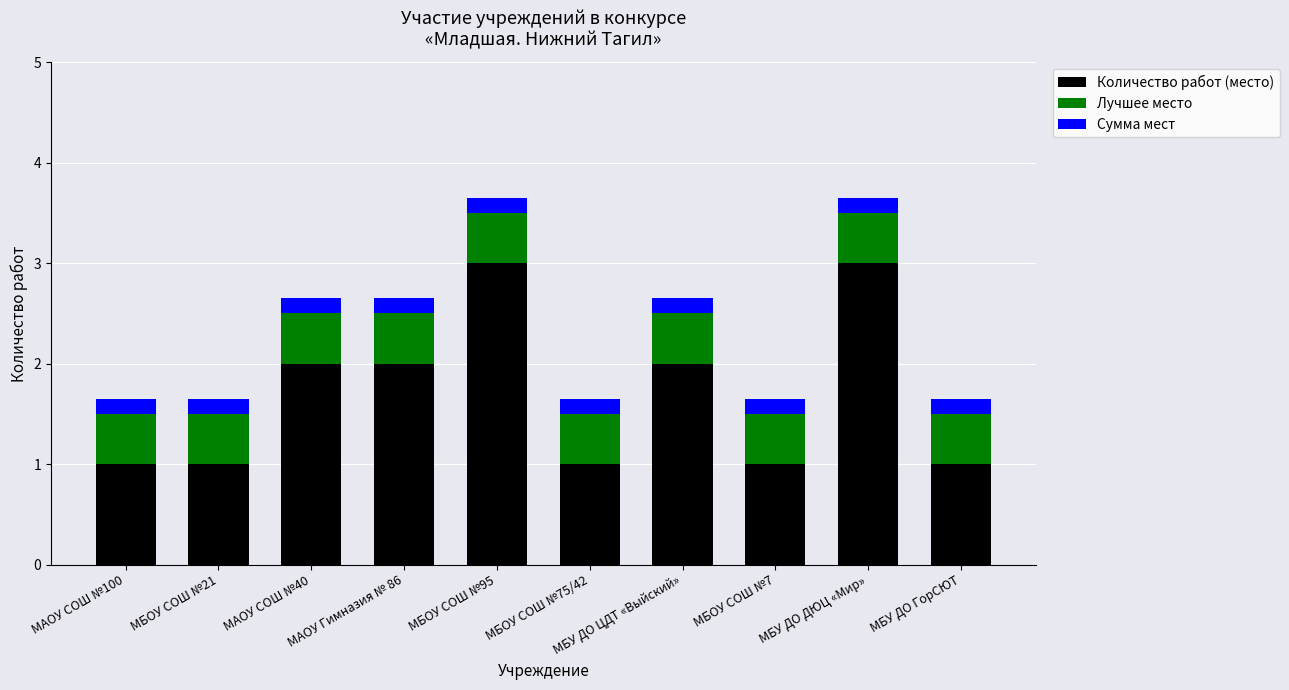

The value of Количество работ (место) at МБУ ДО ЦДТ «Выйский» is 2.8. True or false?

False